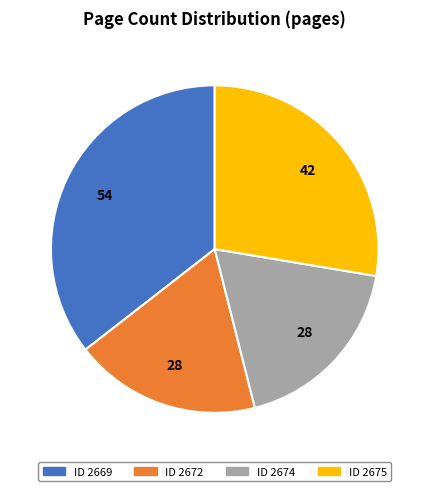

Does any single category account for the majority?

No